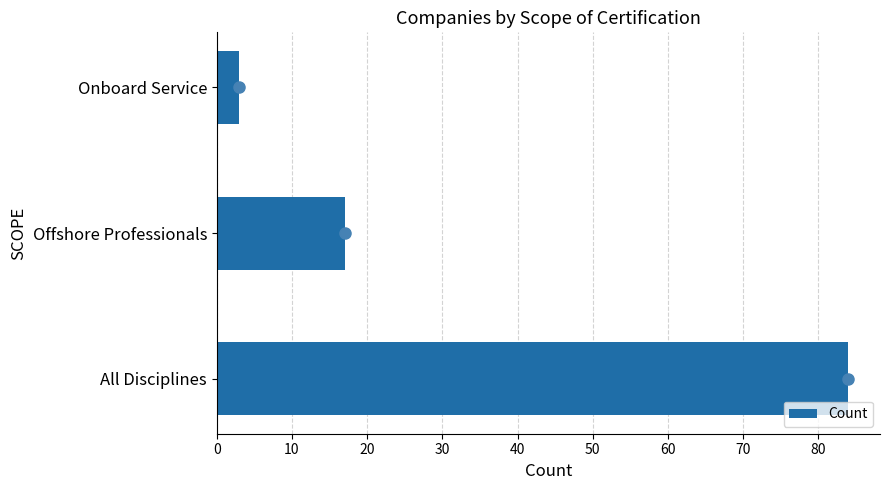

Which has a higher value, All Disciplines or Onboard Service?

All Disciplines